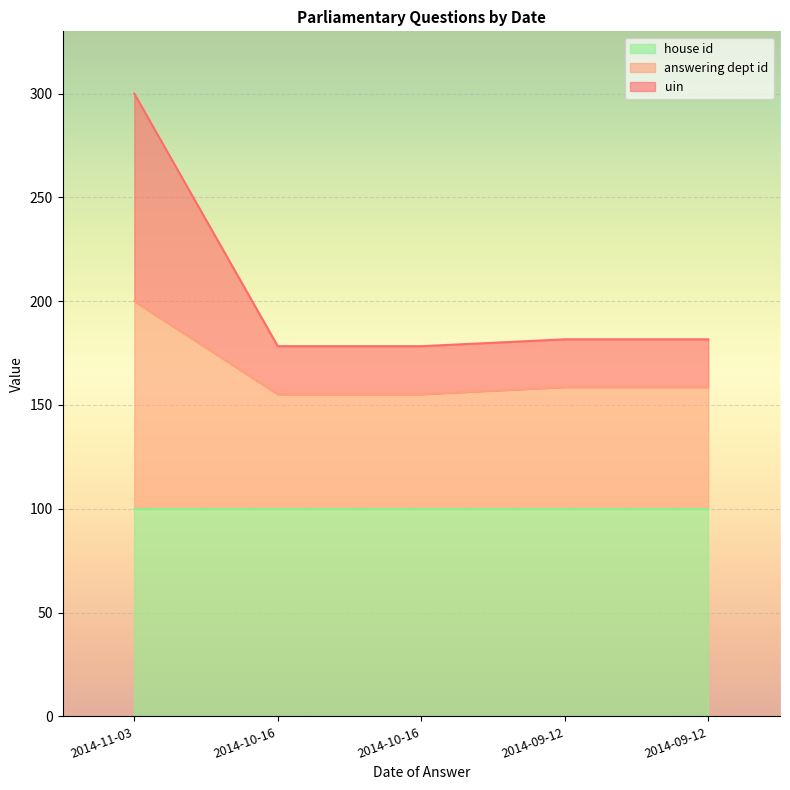

Between 2014-11-03 and 2014-10-16, which series saw the biggest shift?

uin